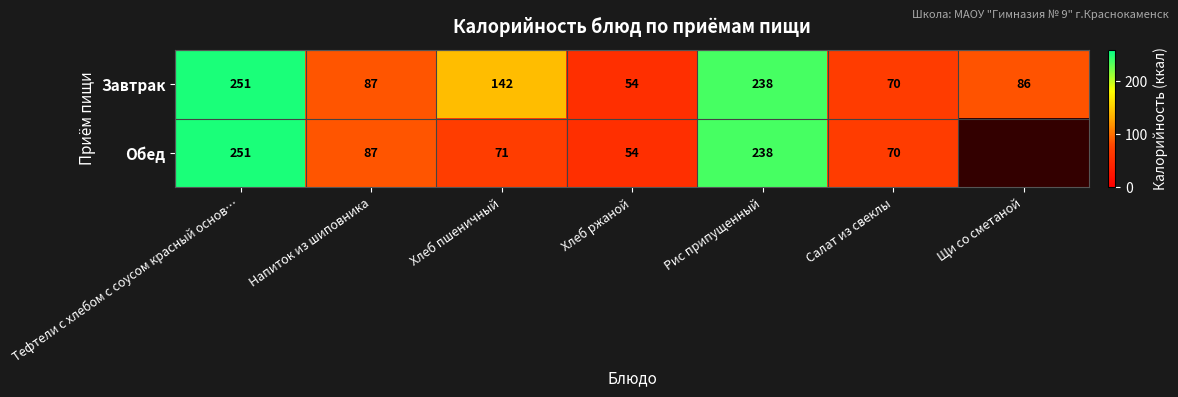

What is the total value across all series at Салат из свеклы?

140